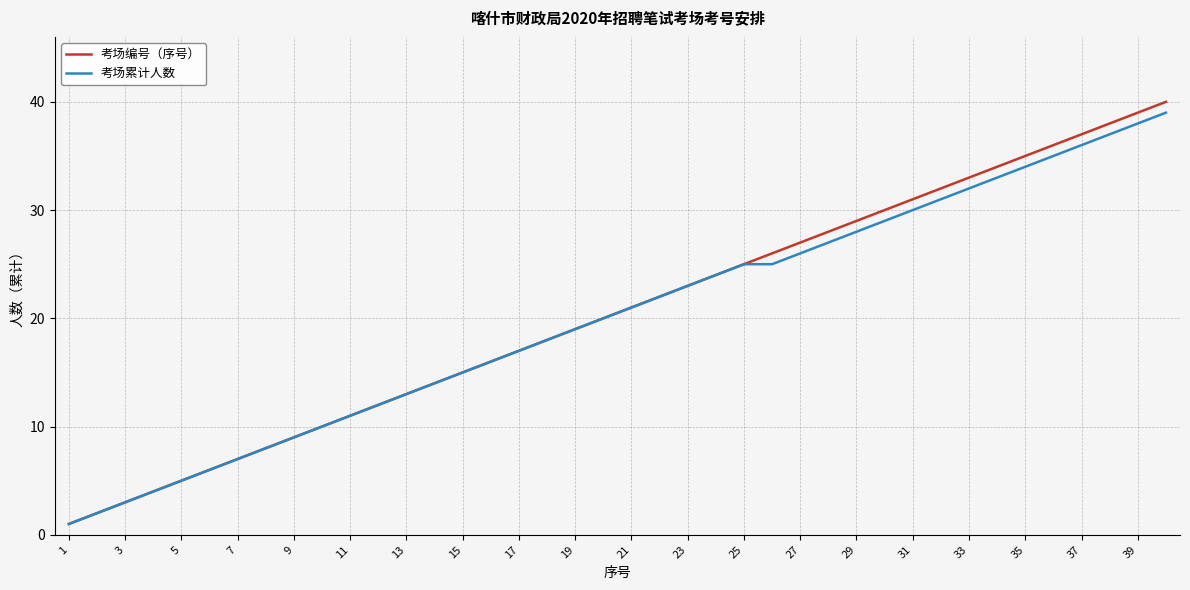

Which series has the largest range (max minus min)?

考场编号（序号）